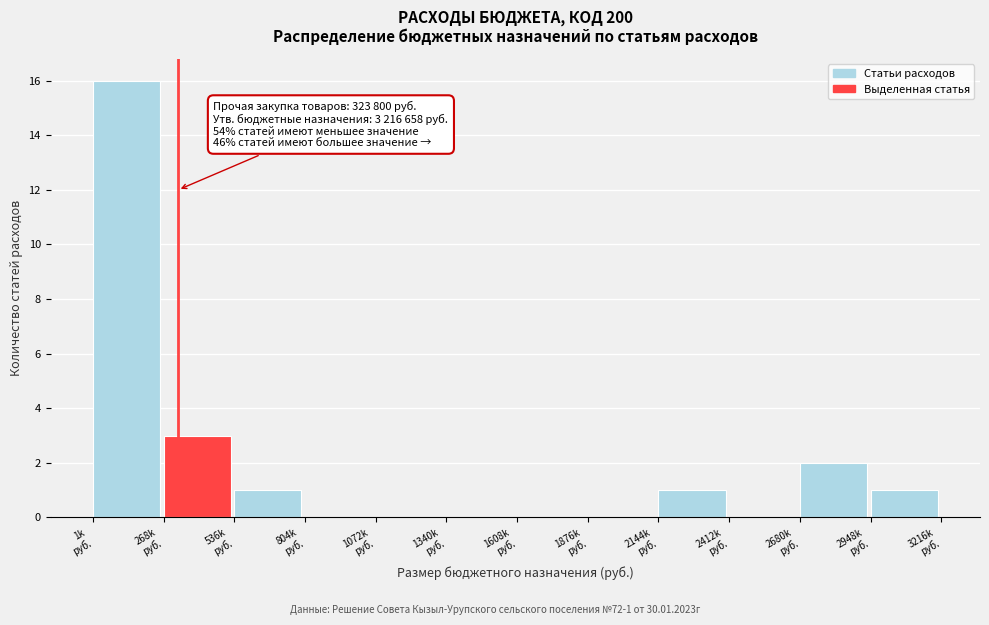

What is the sum of all values?

24